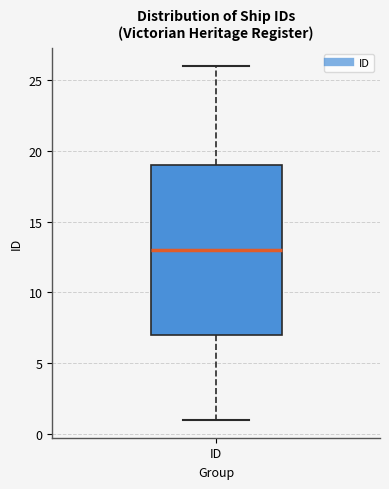

Where does the lower whisker of the box for ID end on the y-axis? The values are not printed on the chart, so give them approximately, as read against the axis.

1